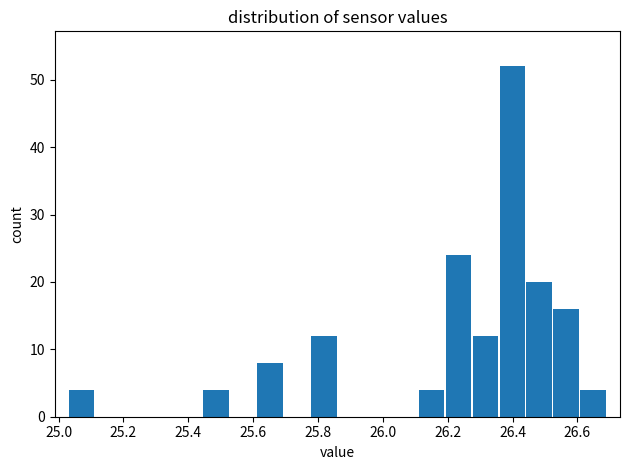

Reading left to right, list every bar in this chart as the range it spans on the x-axis followed by its height. Neither the bar edges nor the heights are printed on the chart, so give them approximately, as read against the axes.

25.04 to 25.12: 4
25.12 to 25.20: 0
25.20 to 25.28: 0
25.28 to 25.36: 0
25.36 to 25.44: 0
25.44 to 25.52: 4
25.52 to 25.62: 0
25.62 to 25.70: 8
25.70 to 25.78: 0
25.78 to 25.86: 12
25.86 to 25.94: 0
25.94 to 26.02: 0
26.02 to 26.10: 0
26.10 to 26.20: 4
26.20 to 26.28: 24
26.28 to 26.36: 12
26.36 to 26.44: 52
26.44 to 26.52: 20
26.52 to 26.60: 16
26.60 to 26.70: 4